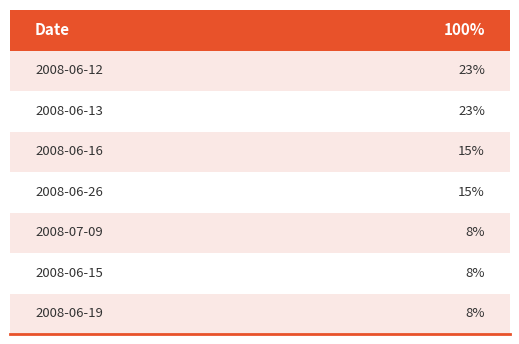

What is the label of the 1st bar from the left?

2008-06-12